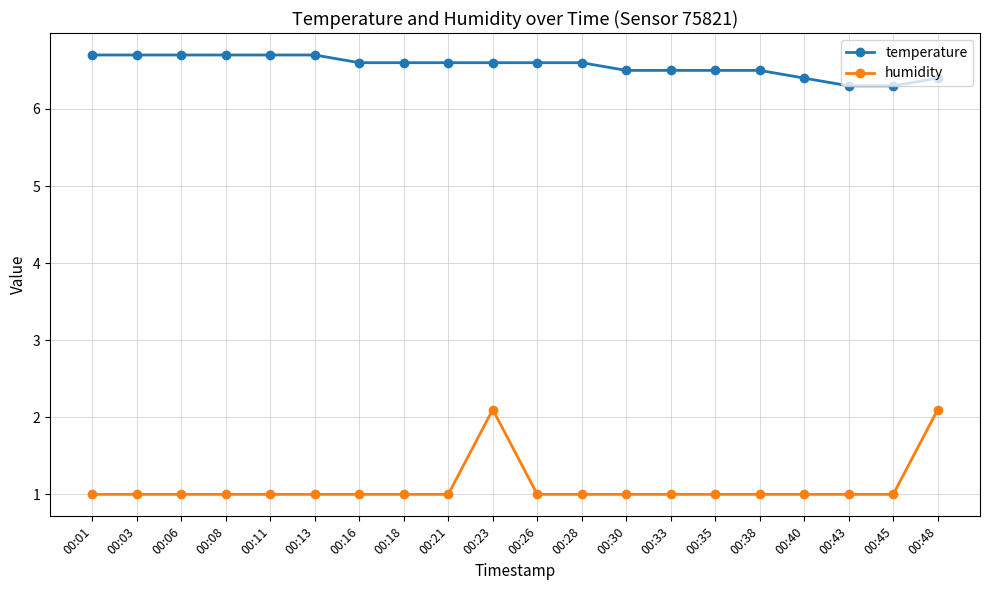

What is the approximate value of temperature at 00:43?

6.3